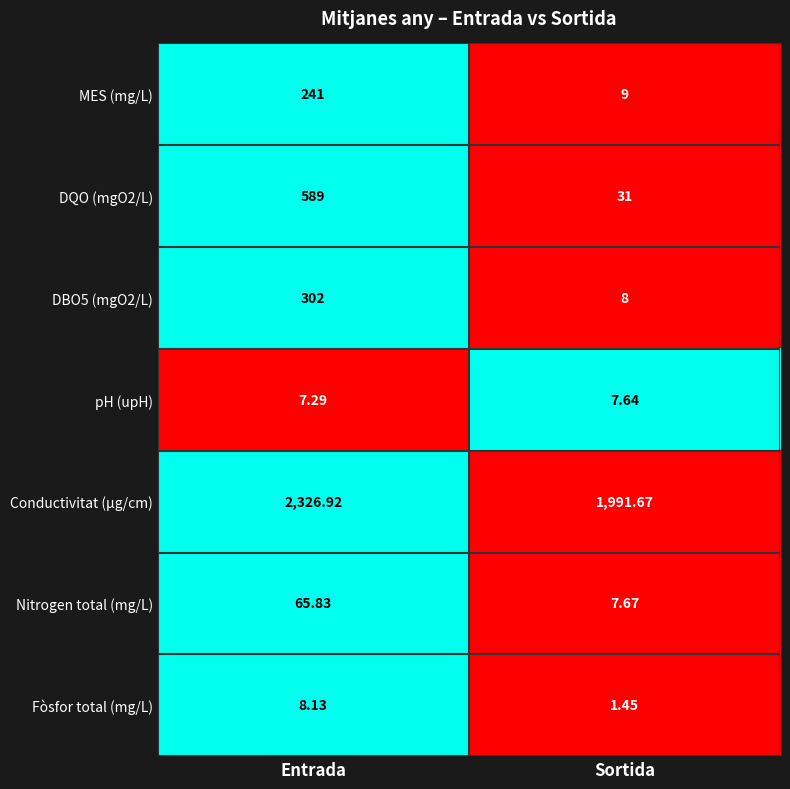

At which label is Nitrogen total (mg/L) closest to 36?

Sortida